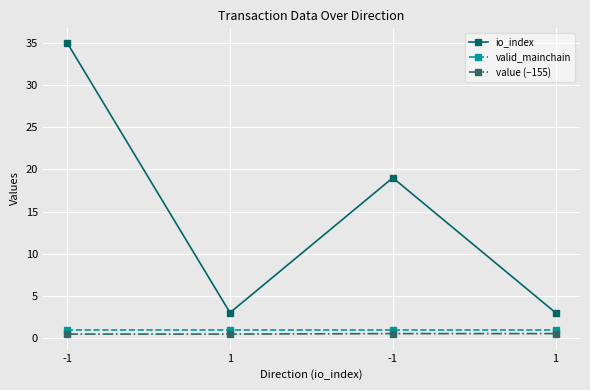

Is this an area chart (filled region under the line)?

No